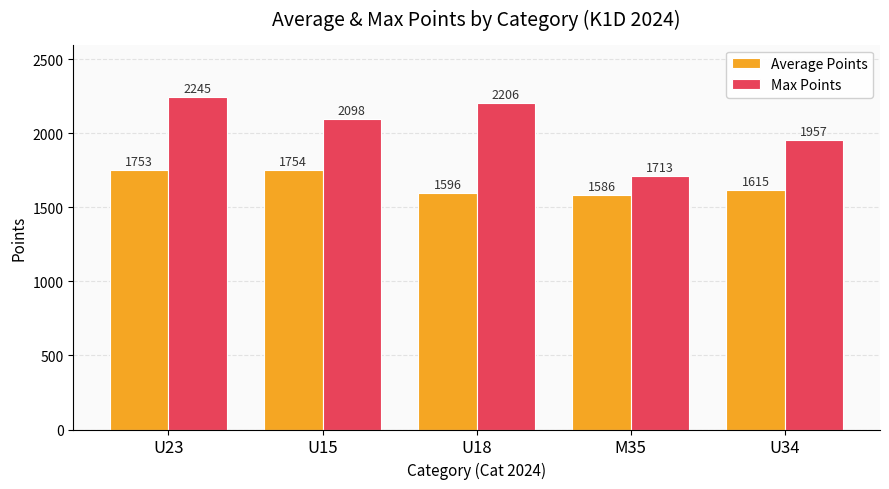

At U34, list the series in order from largest to smallest.

Max Points, Average Points